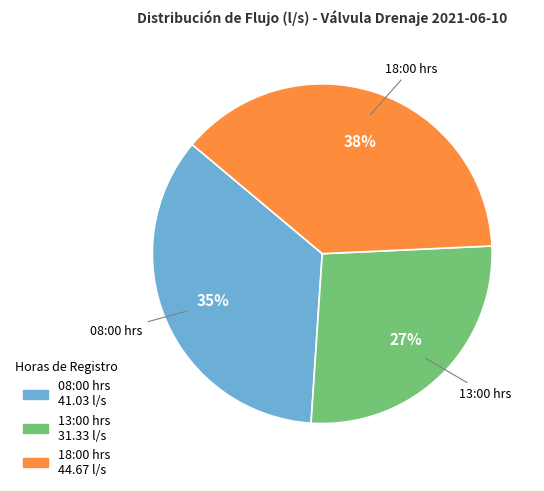

How many slices are in this pie chart?

3